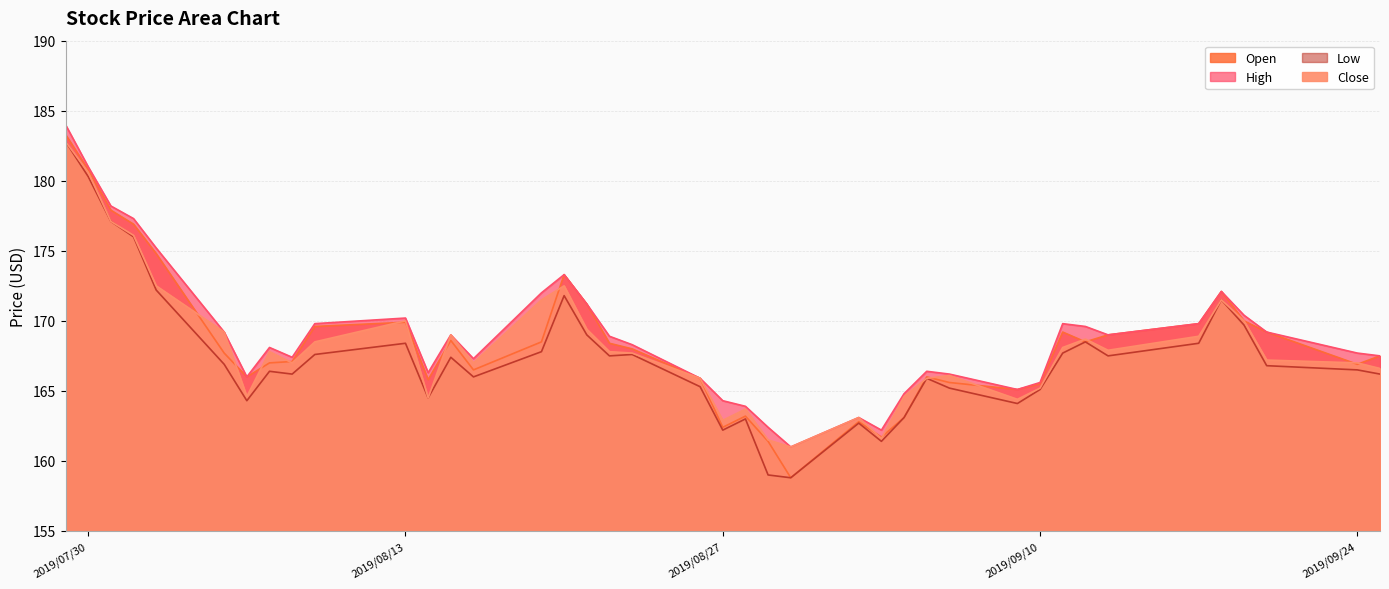

At how many categories does at least one series exceed 168?

22